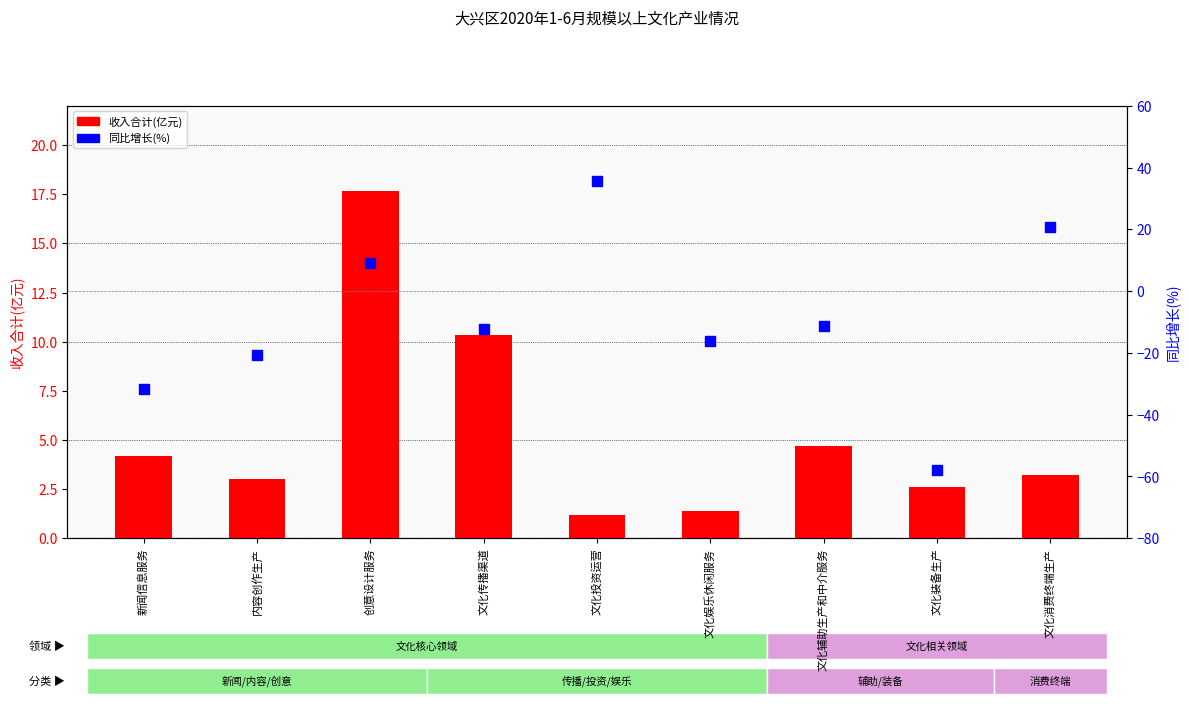

What are all the series names shown in the legend?

收入合计(亿元), 同比增长(%)